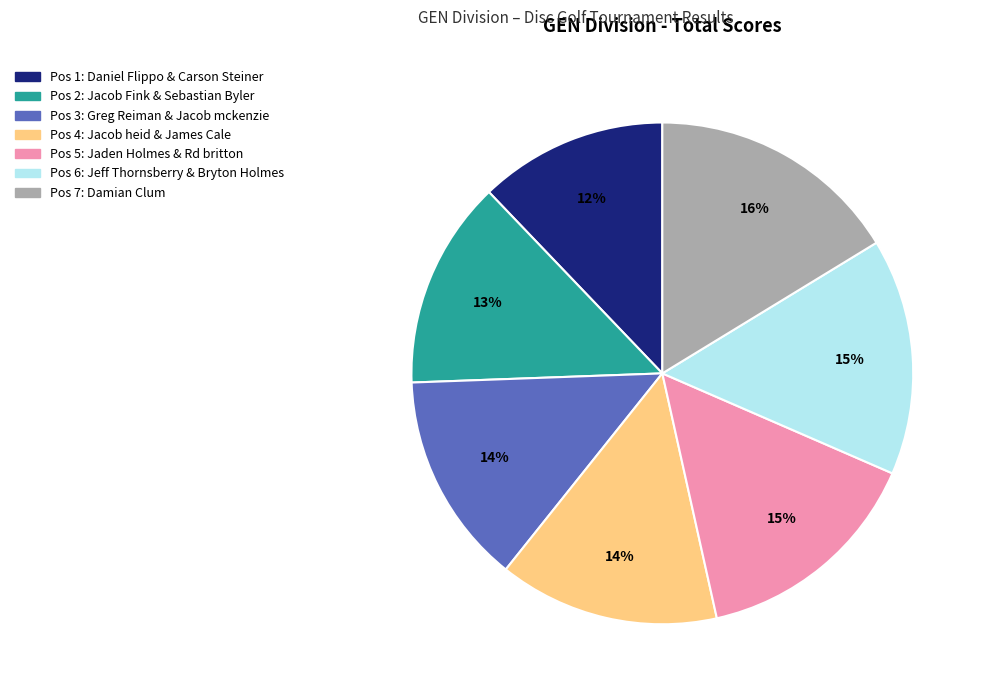

Is there any slice that represents more than half of the pie?

No